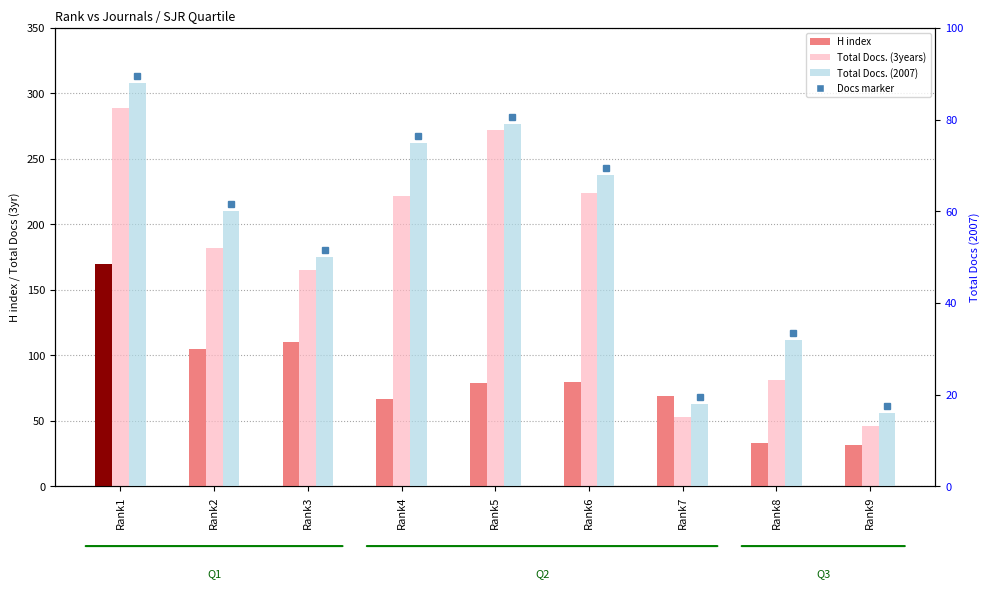

What is the minimum value for Total Docs. (2007)?

16